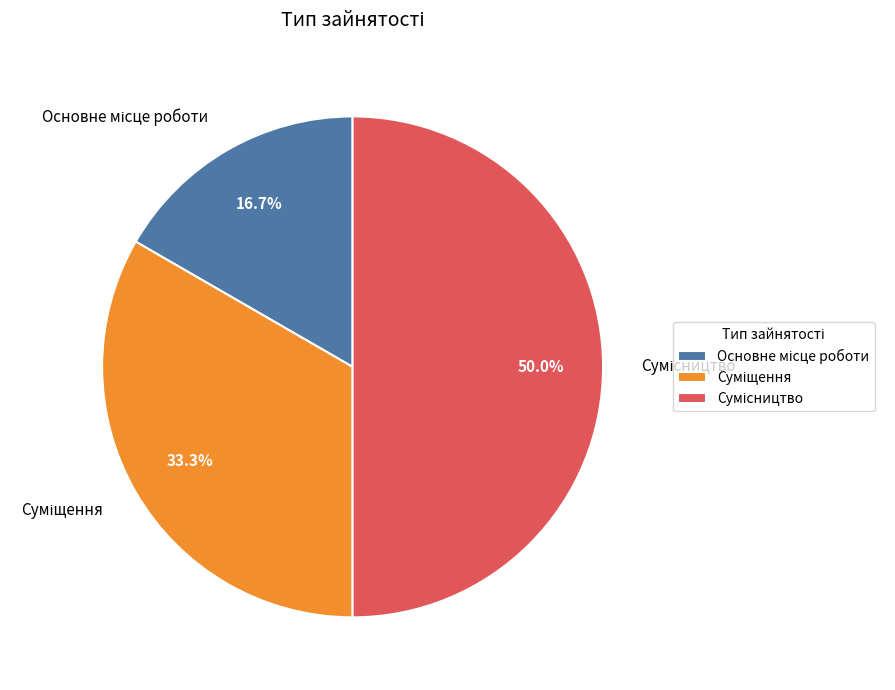

How many slices are in this pie chart?

3